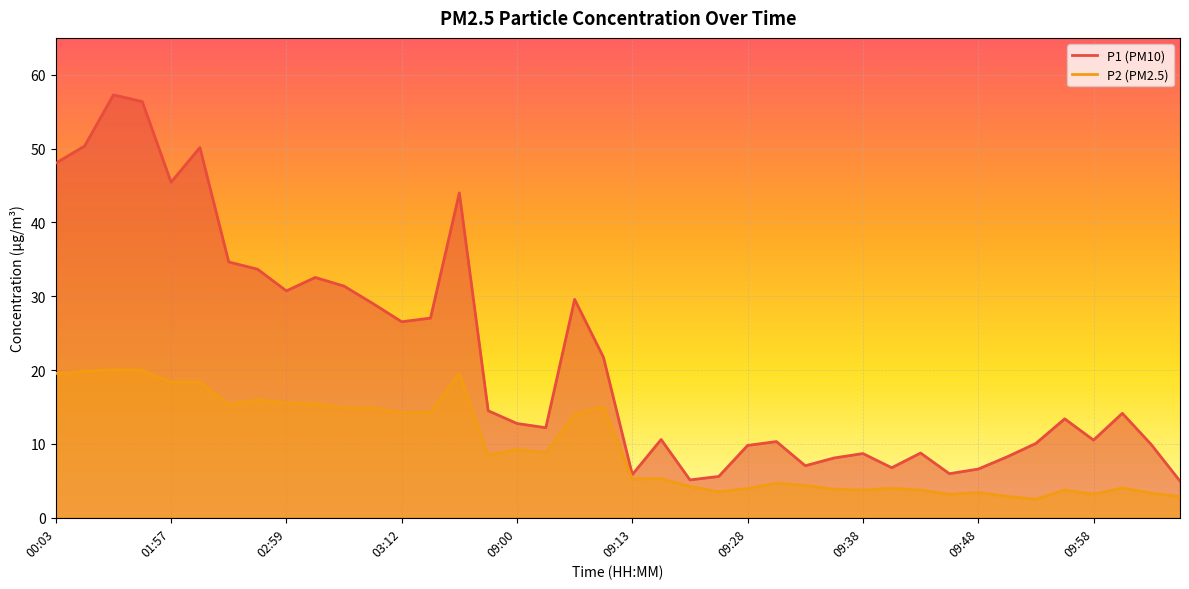

Where does the P2 series first go above 8?

00:03